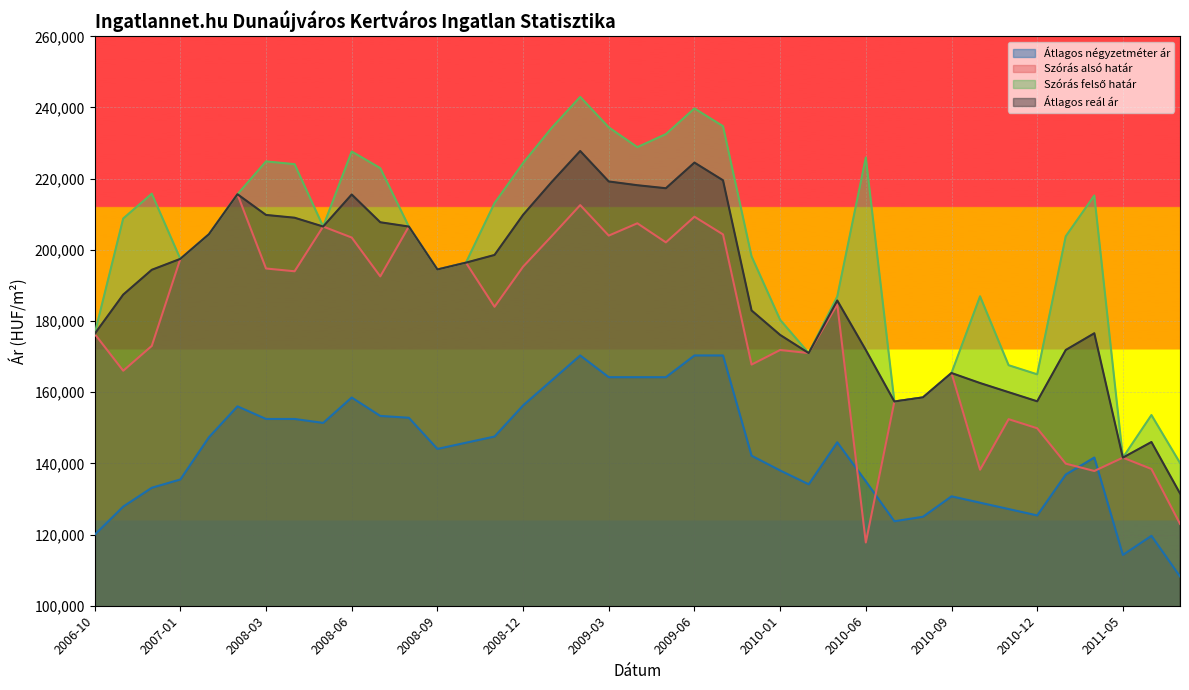

Reading right to left, extract all data points from this chart.

Átlagos négyzetméter ár: 108229	119642	114285	141649	136872	125385	127171	128957	130743	125000	123739	134965	145929	134127	138011	142155	170327	170327	164221	164221	164221	170327	163311	156294	147541	145804	144067	152820	153337	158506	151376	152481	152481	156028	147335	135480	133152	127867	119941
Szórás alsó határ: 123006	138429	141616	137863	139925	149867	152427	138208	165391	158534	157386	117782	184664	170992	171852	167759	204338	209308	202101	207458	204002	212565	203845	195270	184001	196403	194477	206545	192544	203456	206549	193979	194759	215623	204375	197463	173006	166033	176384
Szórás felső határ: 140134	153581	141616	215261	203809	165019	167579	186940	165391	158534	157386	225942	186876	170992	180338	198173	234752	239722	232515	228854	234416	242979	234259	224390	213121	196403	194477	206545	222958	227638	206549	224069	224849	215623	204375	197463	215774	208801	176384
Átlagos reál ár: 131570	146005	141616	176562	171867	157443	160003	162574	165391	158534	157386	171862	185770	170992	176095	182966	219545	224515	217308	218156	219209	227772	219052	209830	198561	196403	194477	206545	207751	215547	206549	209024	209804	215623	204375	197463	194390	187417	176384